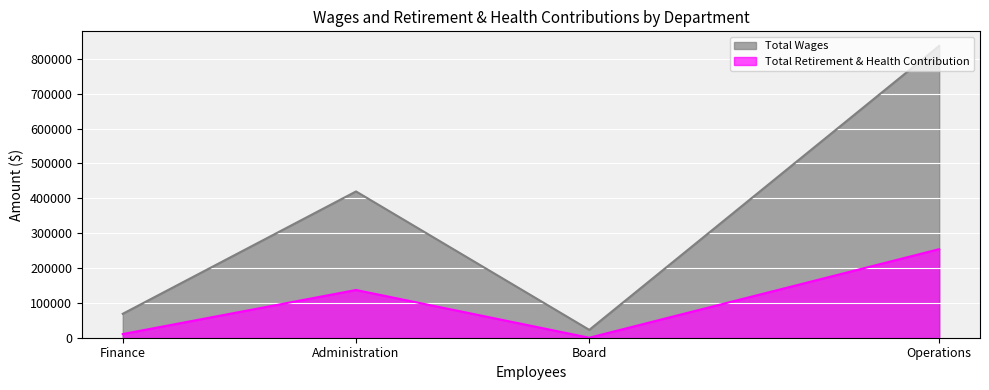

Rank the series by their average value, from lowest to highest.

Total Retirement & Health Contribution, Total Wages